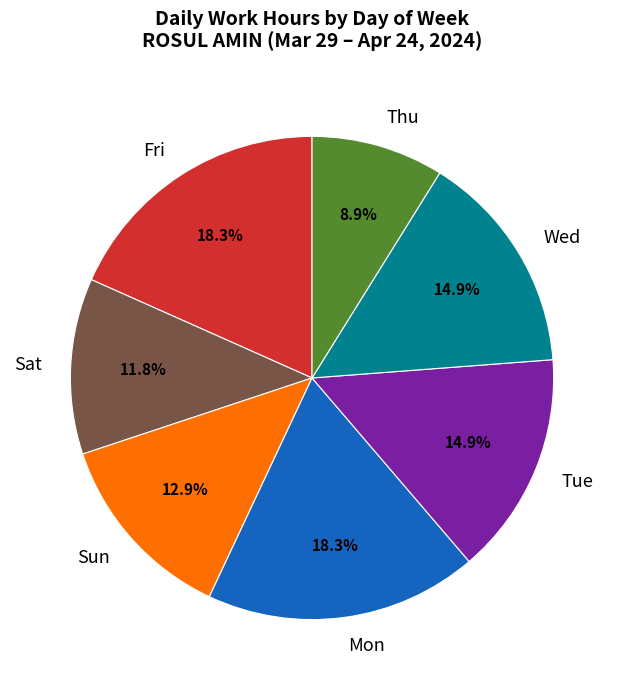

Does any single category account for the majority?

No